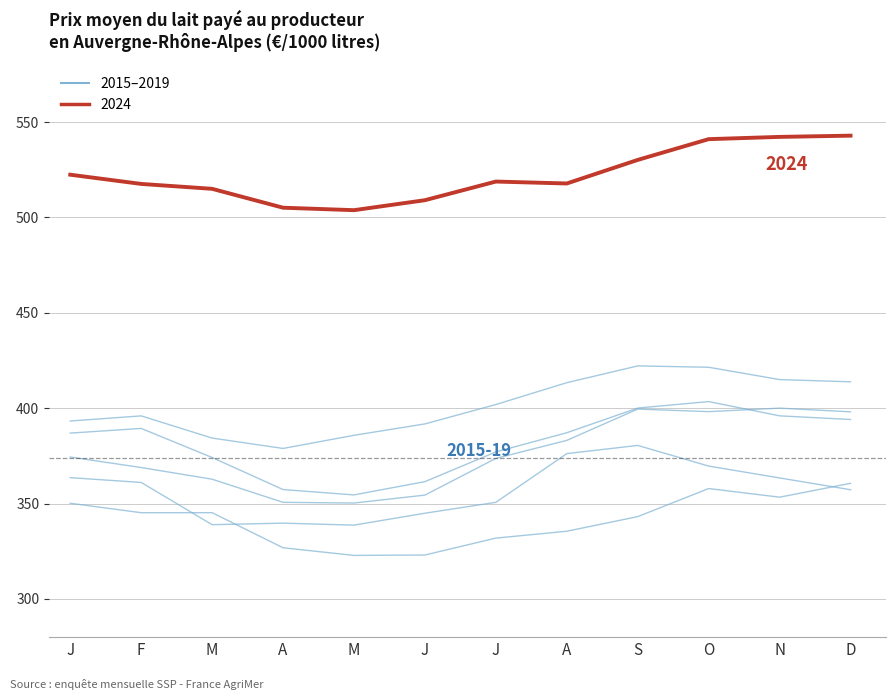

How many lines are shown in the chart?

6